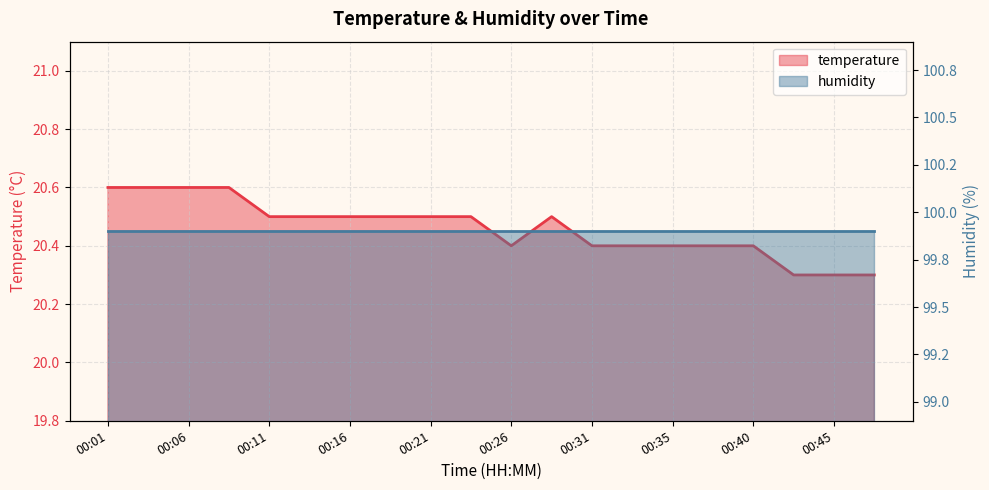

Is it true that the value at 00:28 is 20.5?

True